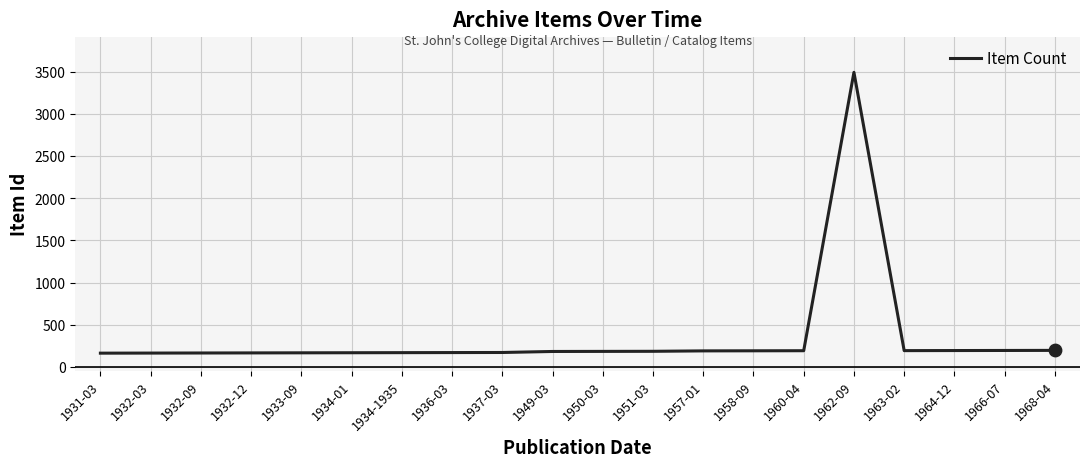

Approximately how many times larger is the value at 1932-03 compared to 1960-04?

0.9